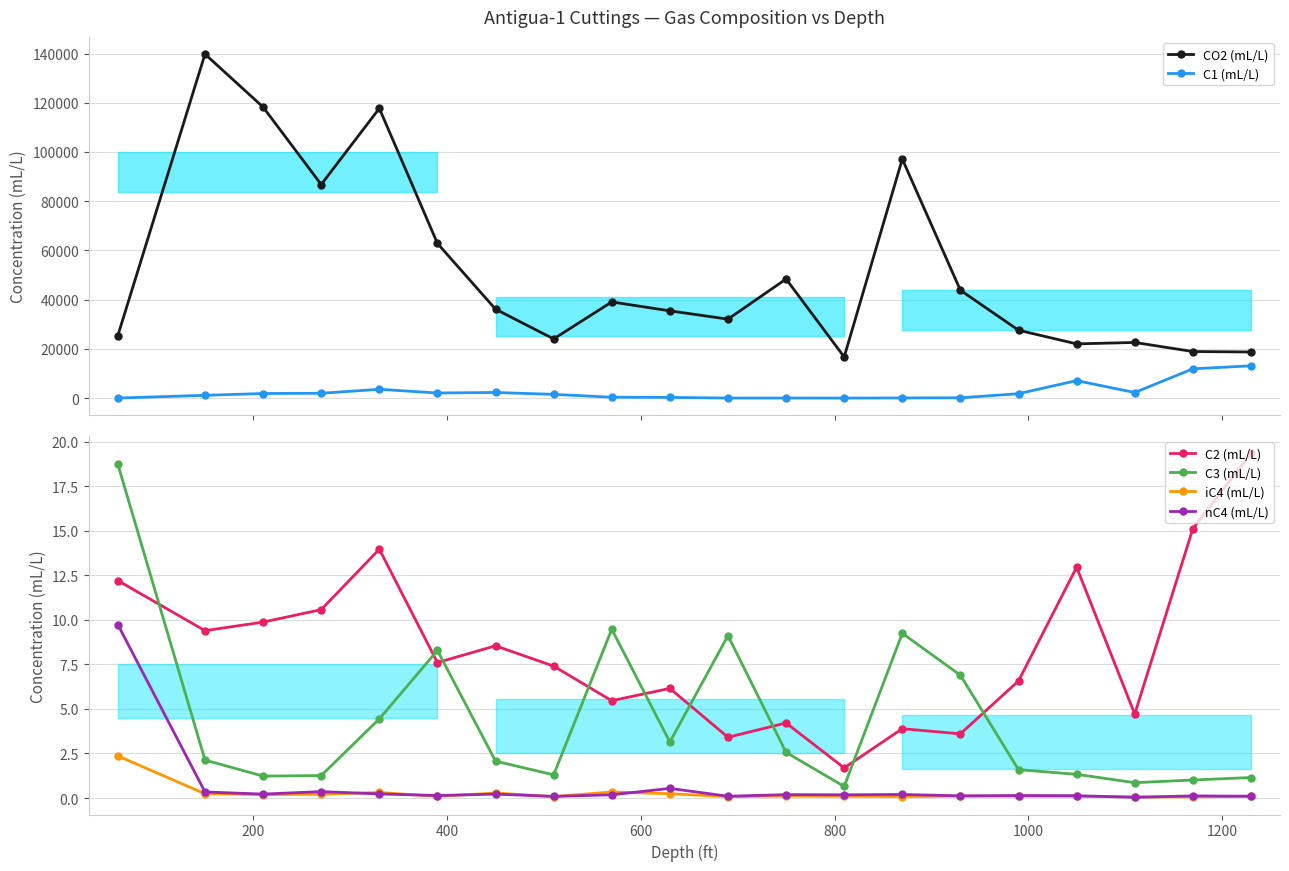

How many interior local valleys does the CO2 (mL/L) series have?

5